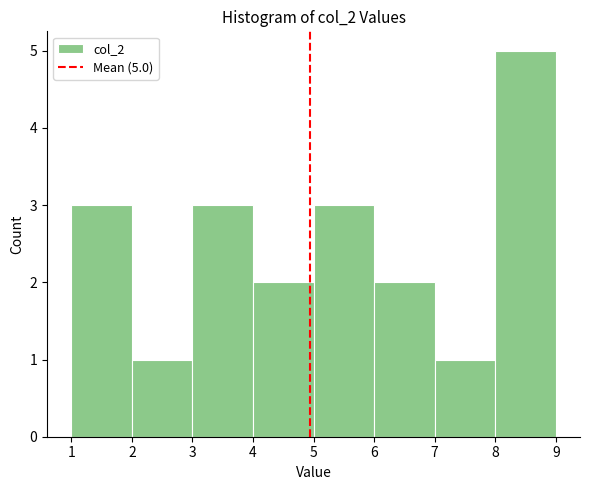

Which range on the x-axis has the tallest bar?

8 to 9